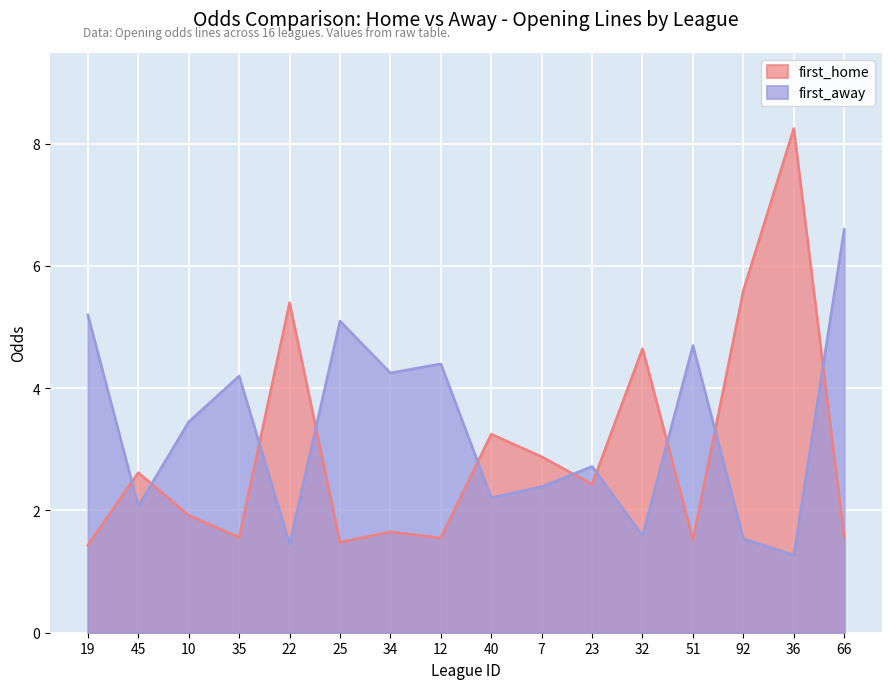

Rank the series at 10 from lowest to highest value.

first_home, first_away